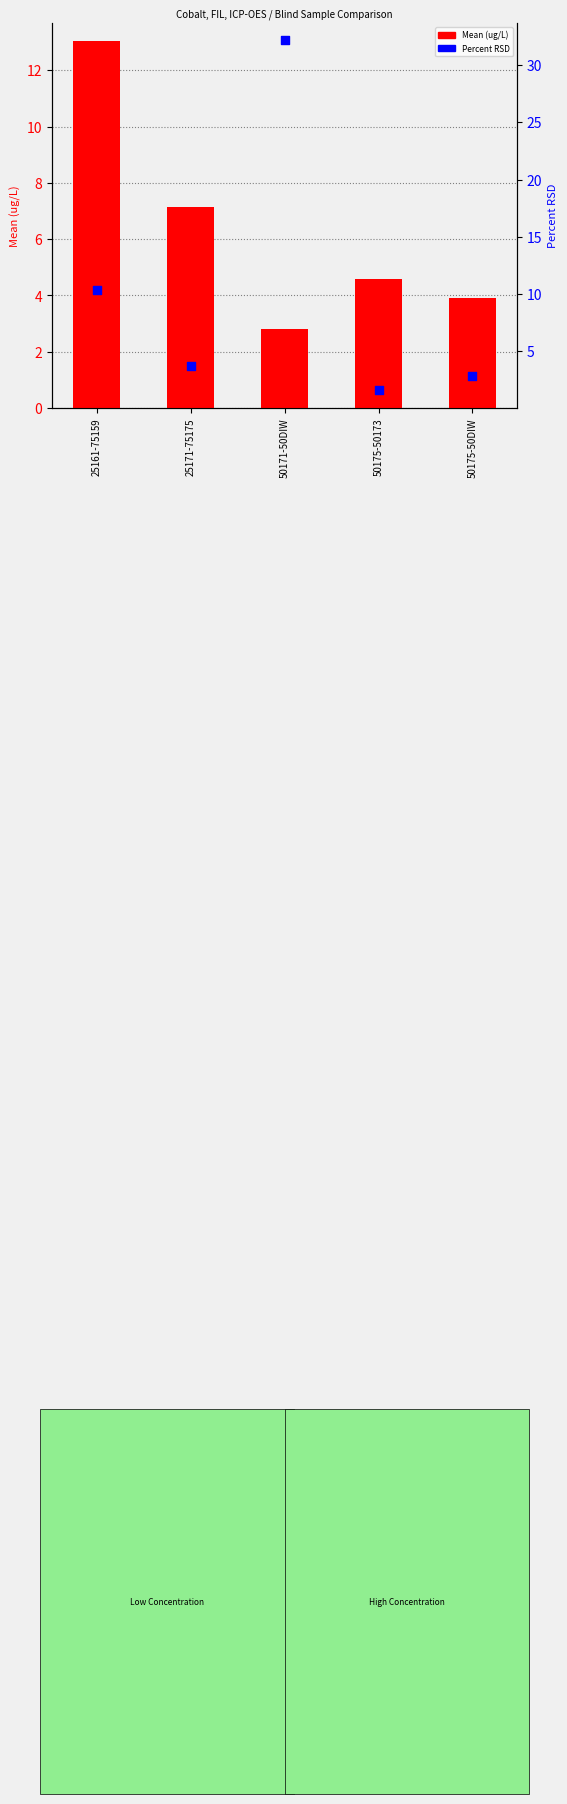

At how many categories does at least one series exceed 6?

3